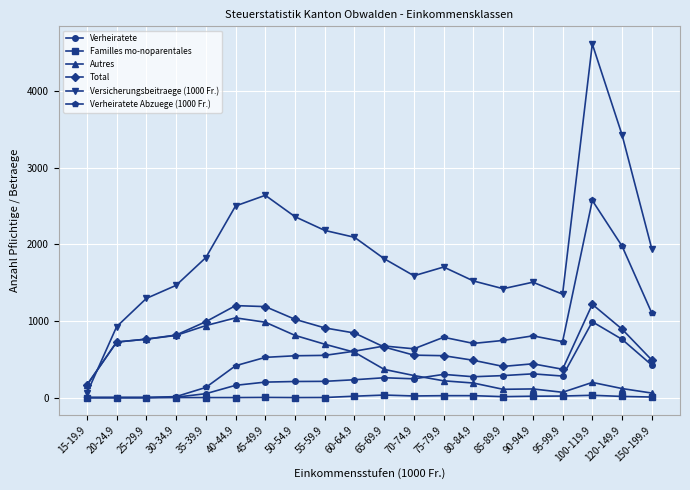

At which label does Total reach its minimum?

15-19.9